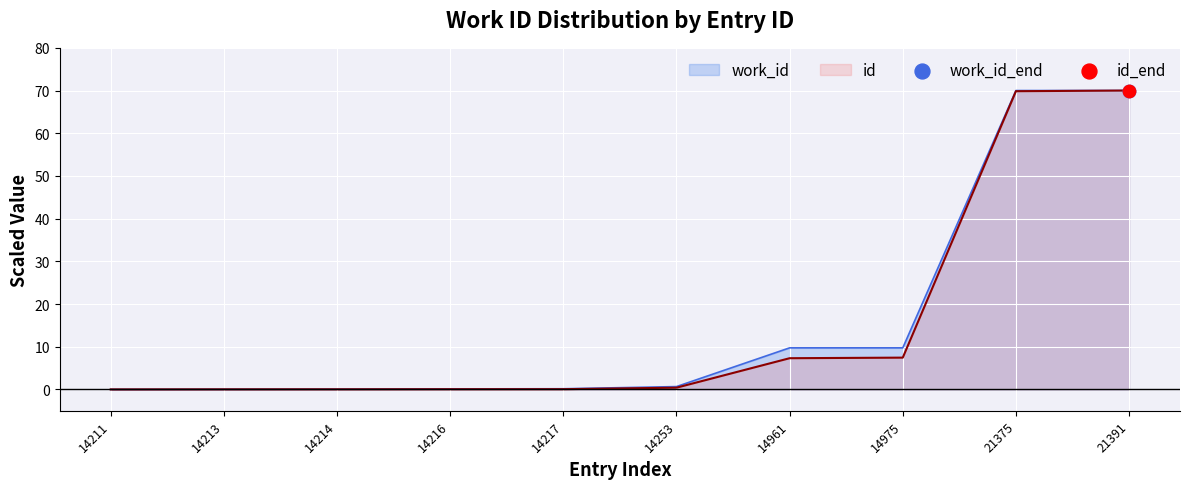

What is the total value across all series at 14975?

17.2